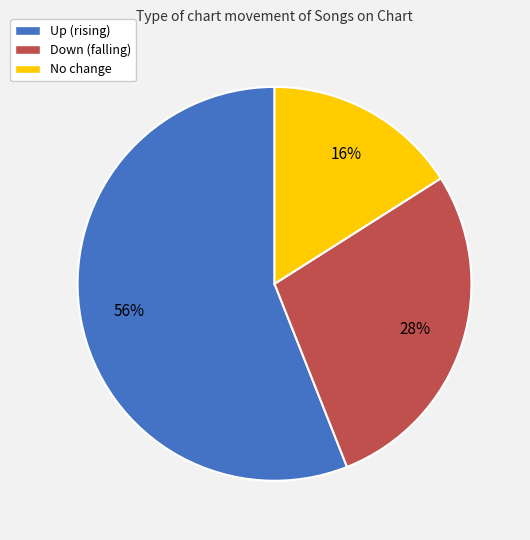

To the nearest percent, what is the difference between the largest and smallest slice percentages?

40%